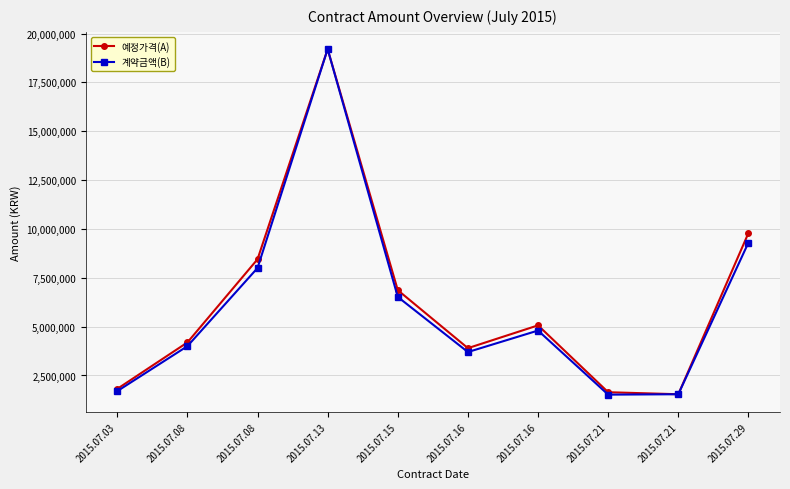

How many lines are shown in the chart?

2